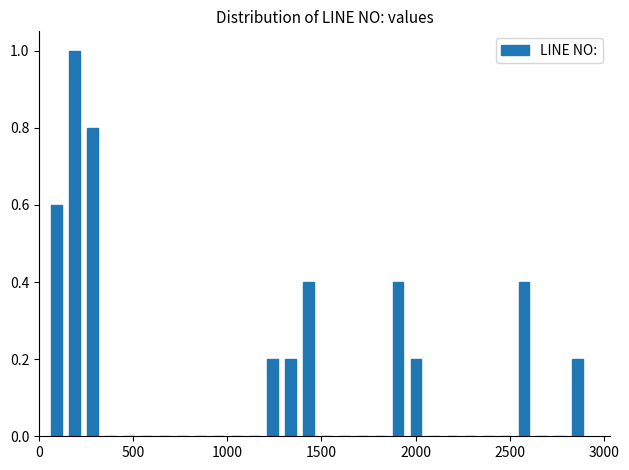

Read against the x-axis, roughly where is the centre of the tallest bar?

200